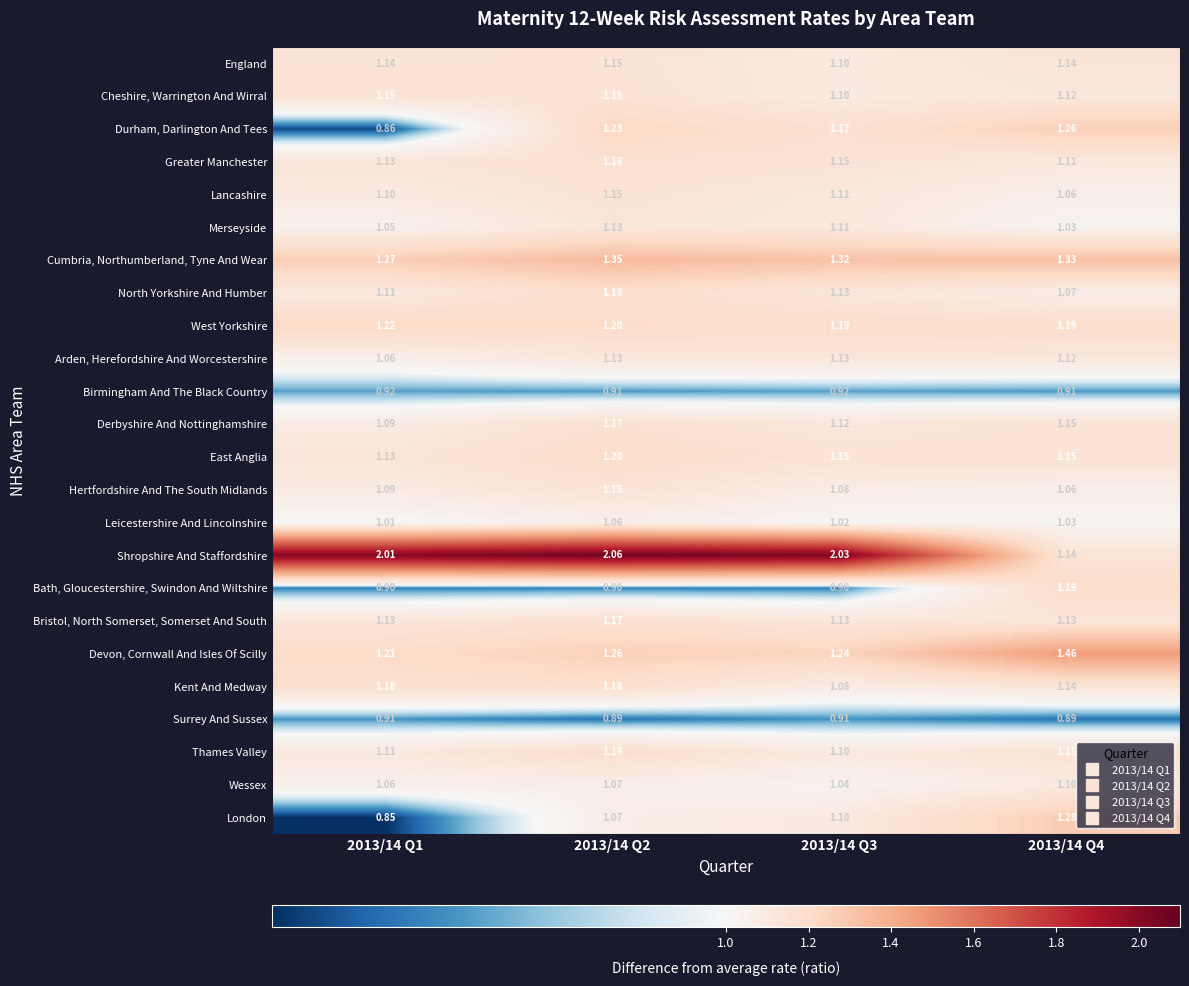

How many data points does each series have?

4